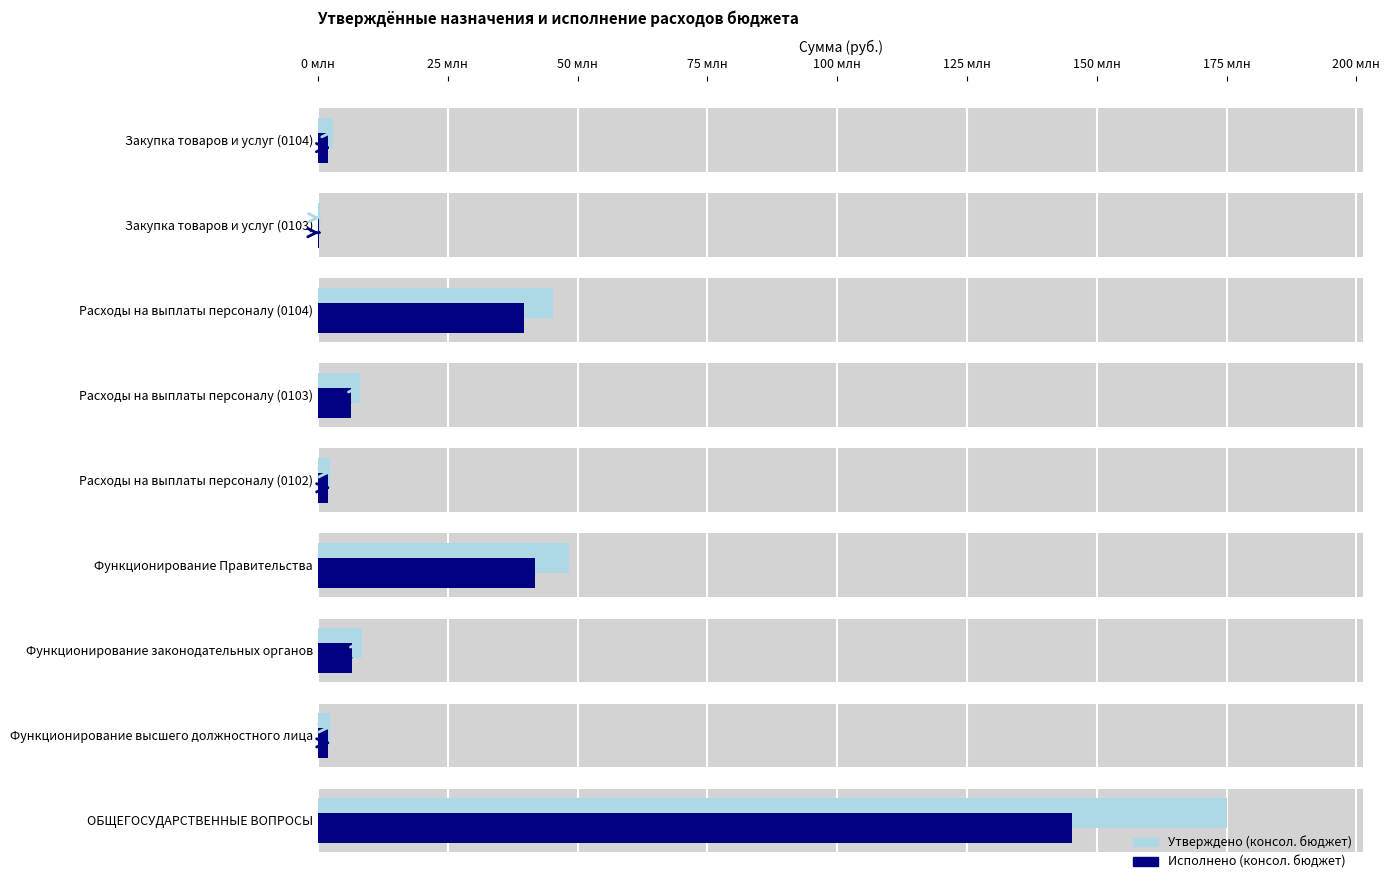

Are the bars grouped side by side (vs. stacked)?

Yes